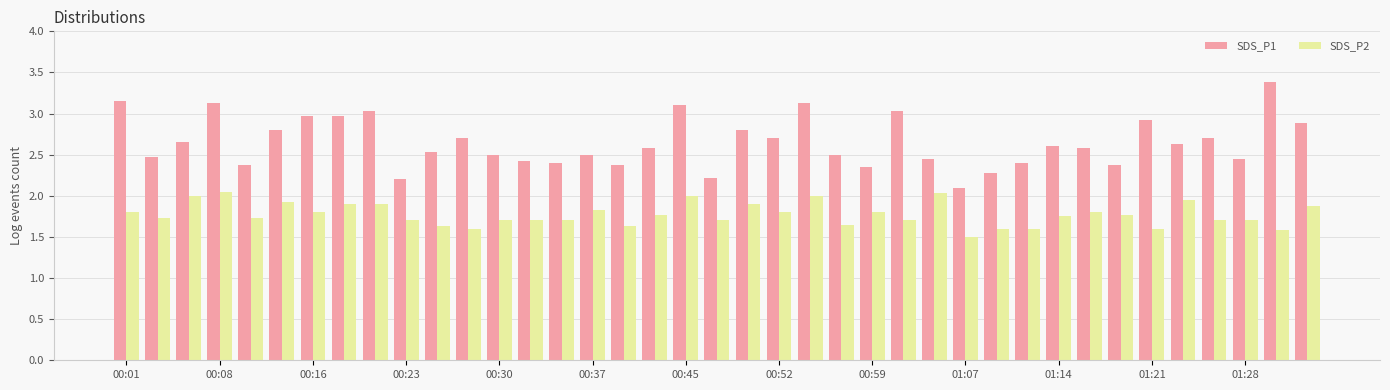

List the series in order of their overall mean, highest first.

SDS_P1, SDS_P2